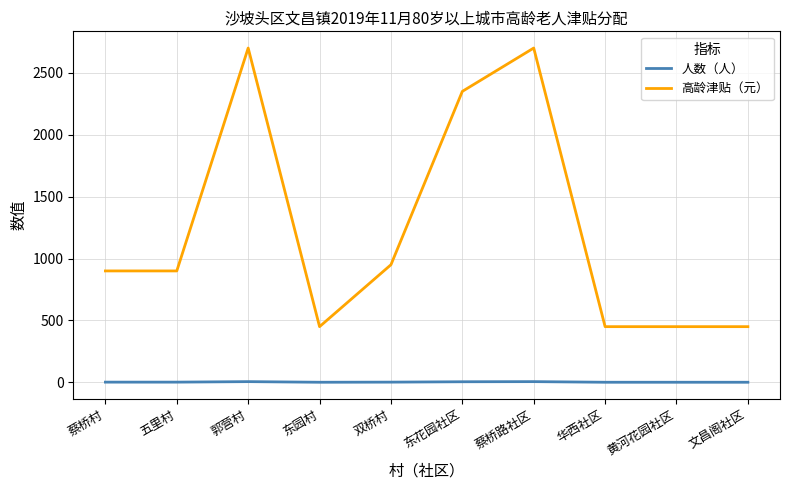

At which label is 高龄津贴（元） closest to 1575?

双桥村